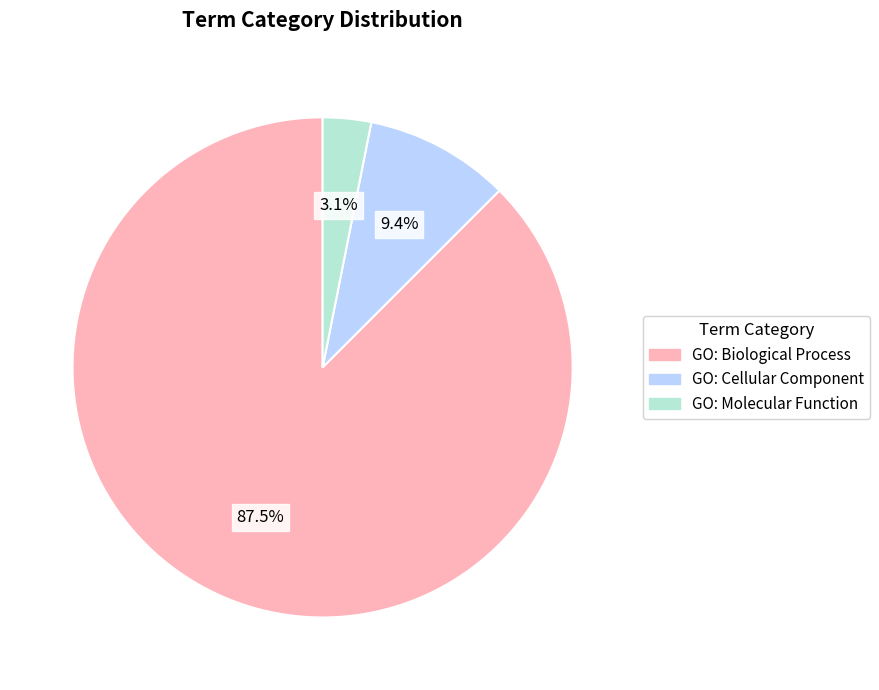

Which slice is the largest?

GO: Biological Process